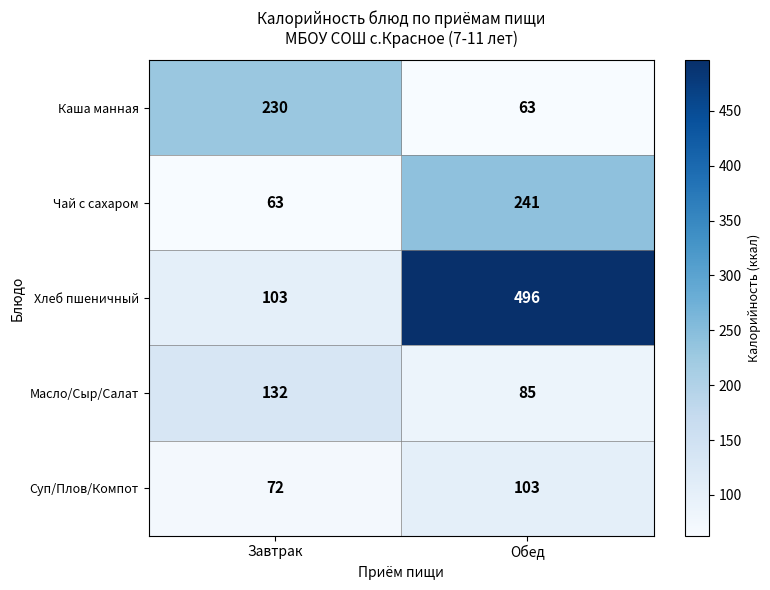

Reading left to right, what are all the values shown in this chart?

Каша манная: 230	63
Чай с сахаром: 63	241
Хлеб пшеничный: 103	496
Масло/Сыр/Салат: 132	85
Суп/Плов/Компот: 72	103